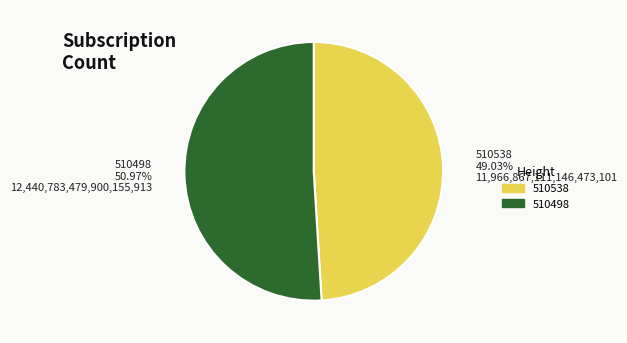

Rank the categories by value from lowest to highest.

510538, 510498